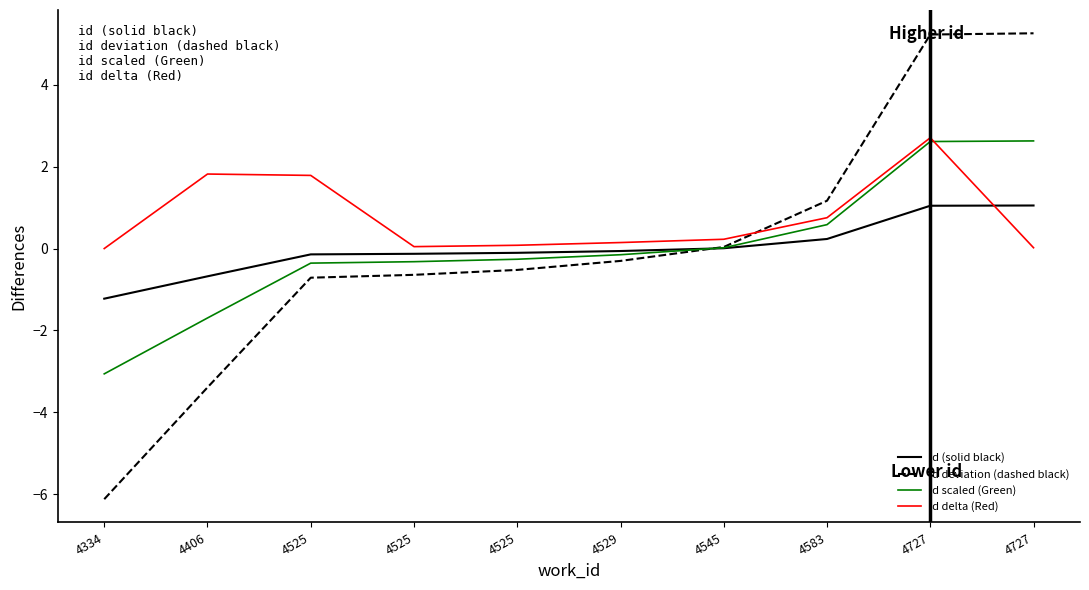

Reading left to right, what are all the values shown in this chart?

id (solid black): 4334=-1.2	4406=-0.7	4525=-0.1	4525=-0.1	4525=-0.1	4529=-0.1	4545=0.0	4583=0.2	4727=1.0	4727=1.1
id deviation (dashed black): 4334=-6.1	4406=-3.4	4525=-0.7	4525=-0.6	4525=-0.5	4529=-0.3	4545=0.0	4583=1.2	4727=5.2	4727=5.3
id scaled (Green): 4334=-3.1	4406=-1.7	4525=-0.4	4525=-0.3	4525=-0.3	4529=-0.2	4545=0.0	4583=0.6	4727=2.6	4727=2.6
id delta (Red): 4334=0.0	4406=1.8	4525=1.8	4525=0.0	4525=0.1	4529=0.1	4545=0.2	4583=0.8	4727=2.7	4727=0.0